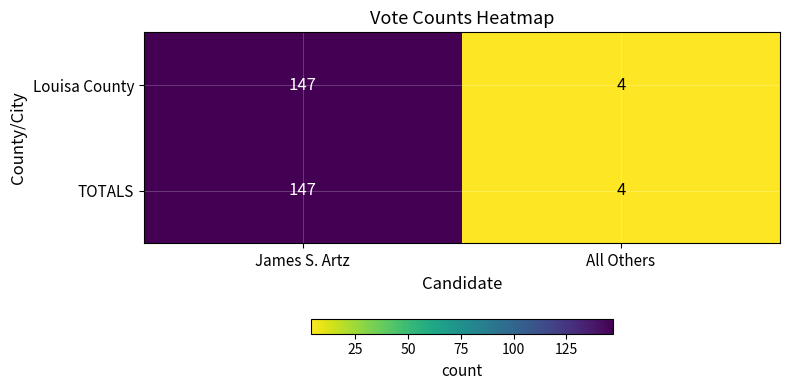

What is the greatest value displayed?

147